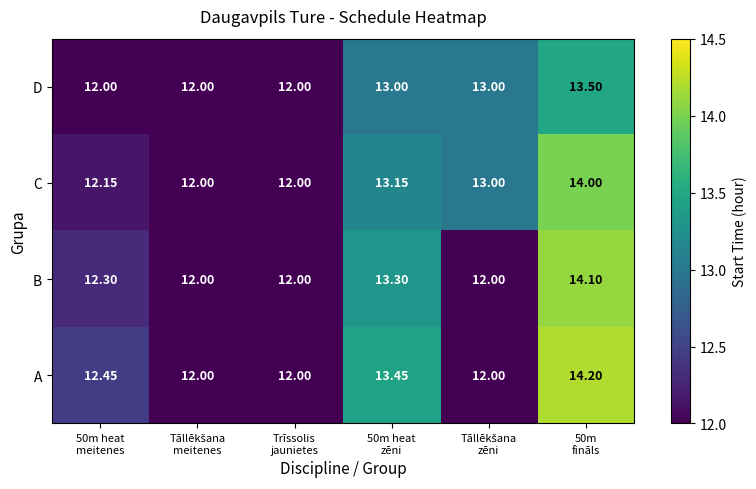

Rank the series by their maximum value, from lowest to highest.

D, C, B, A